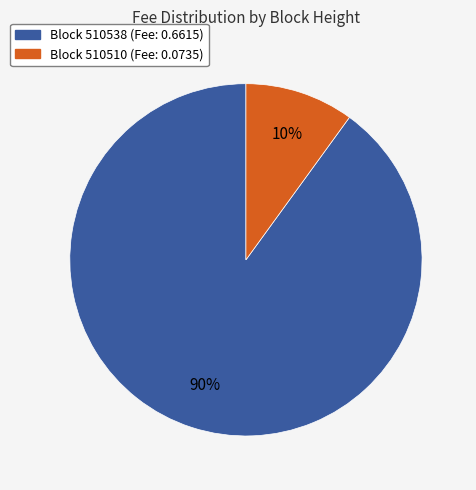

To the nearest percent, what is the difference between the largest and smallest slice percentages?

80%